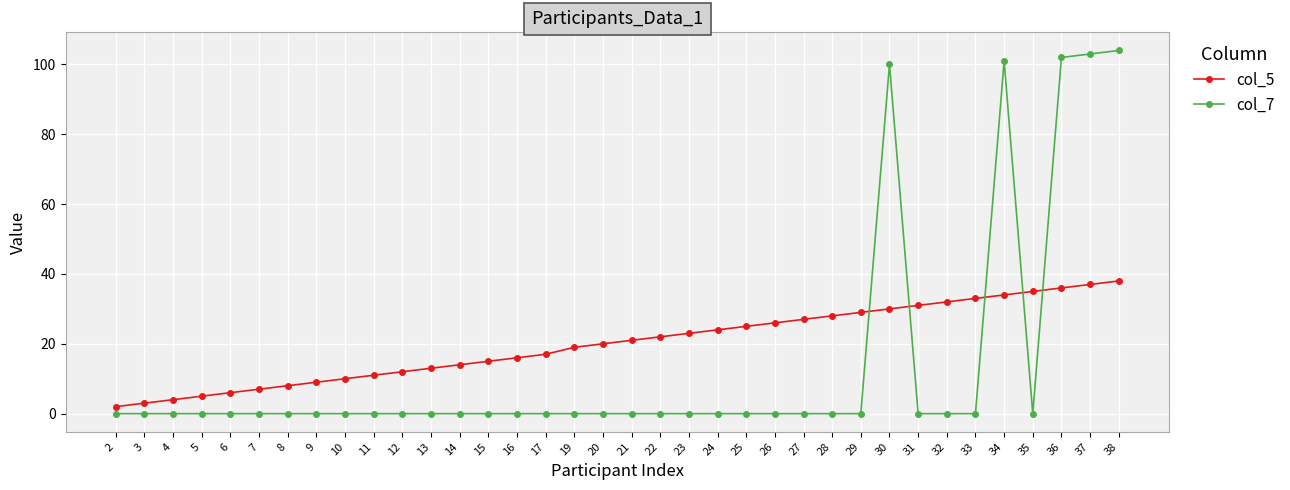

What is the value of the col_7 point at the 32nd from the left?

101